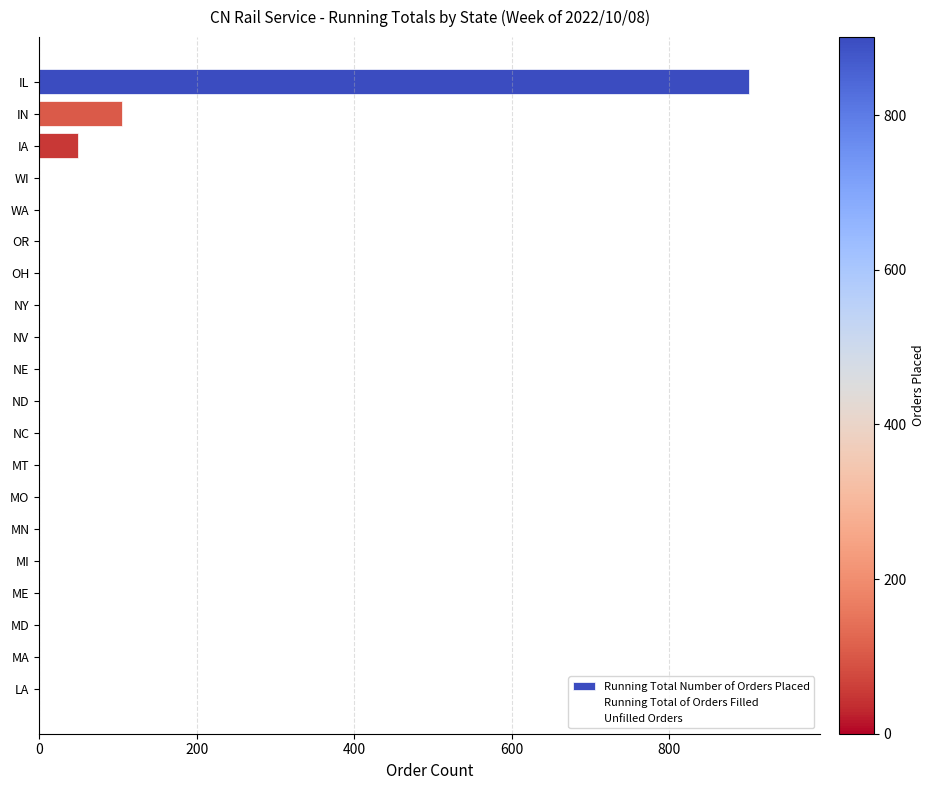

What is the maximum value shown in the chart?

901